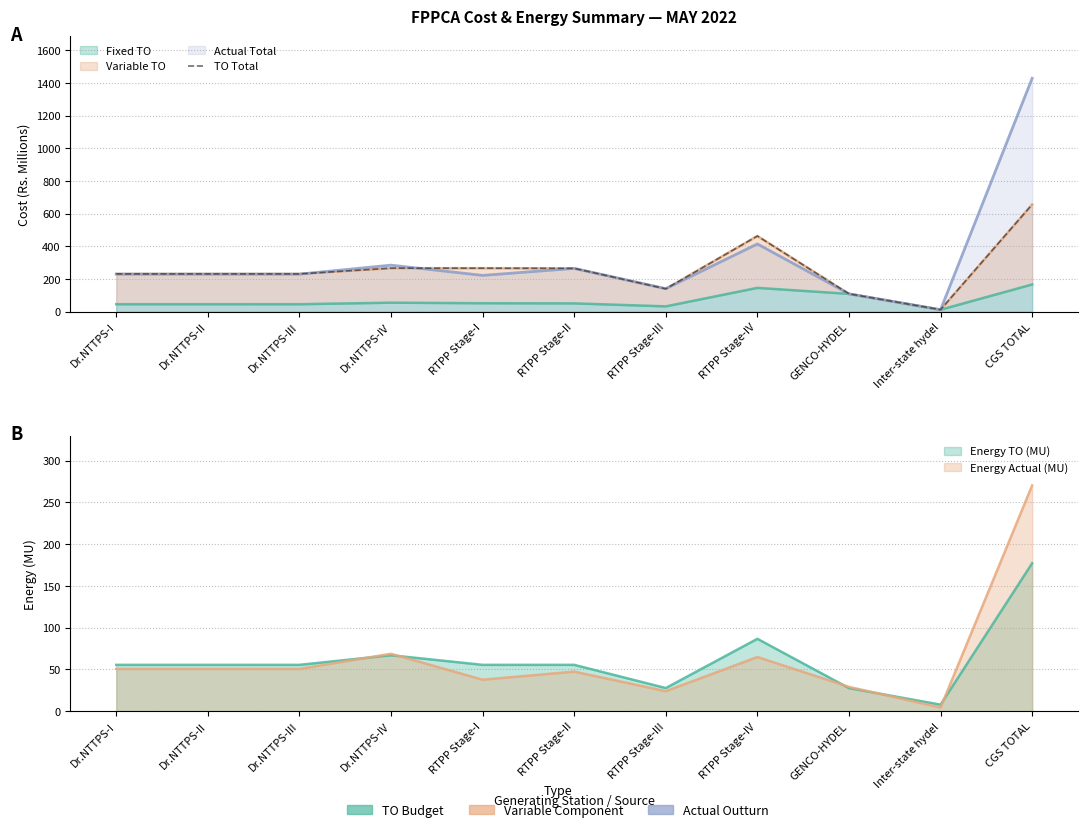

Read the value at Dr.NTTPS-II.

231.7